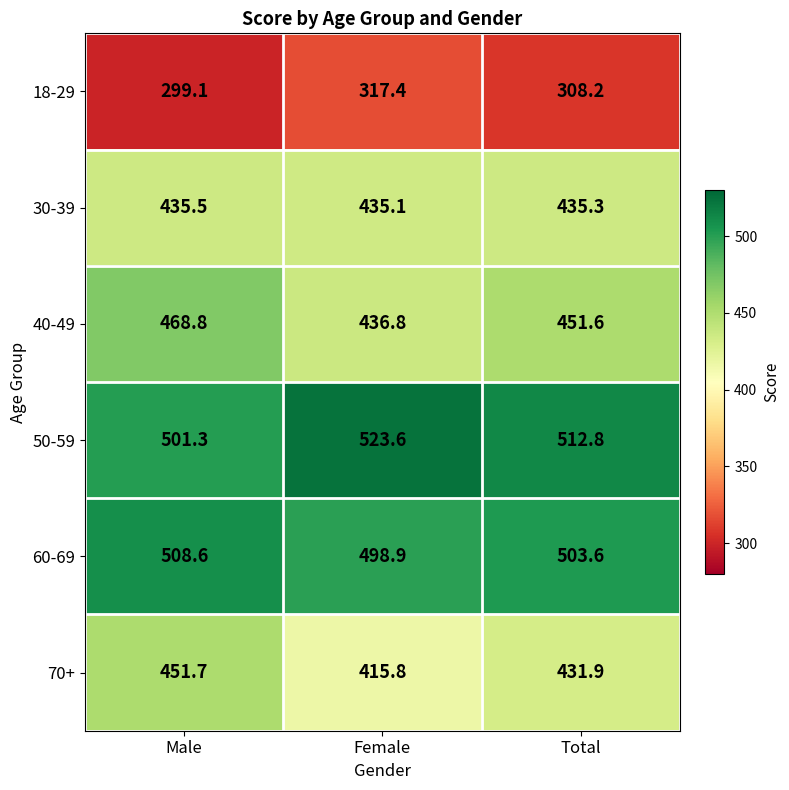

At how many categories does at least one series exceed 366?

3